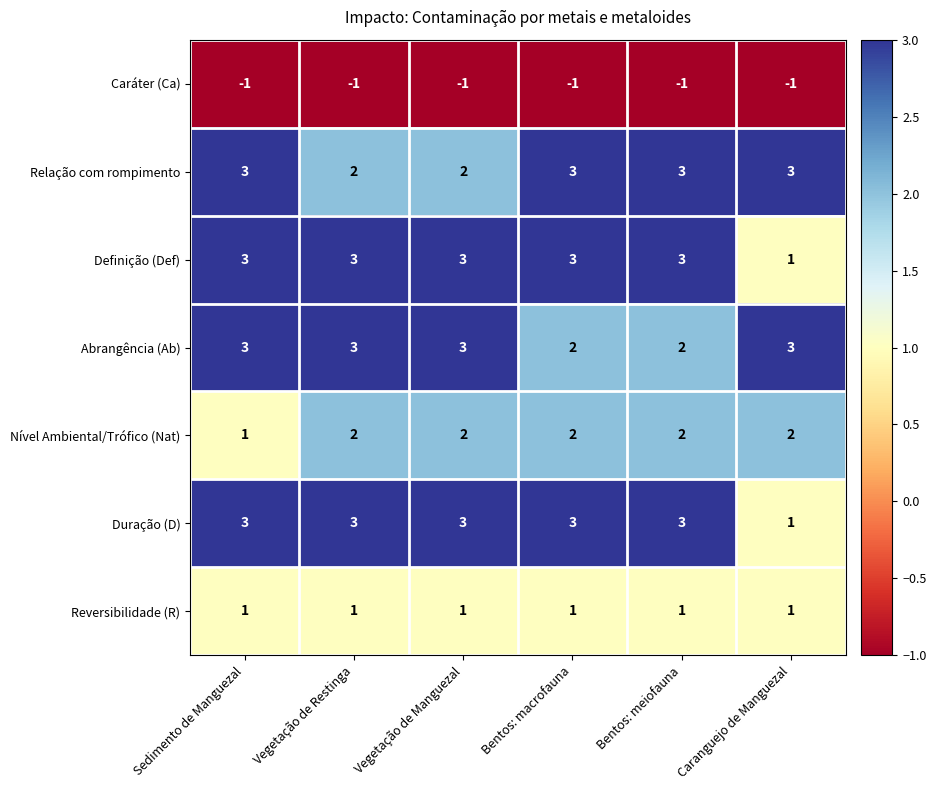

The value of Abrangência (Ab) at Bentos: macrofauna is 3. True or false?

False